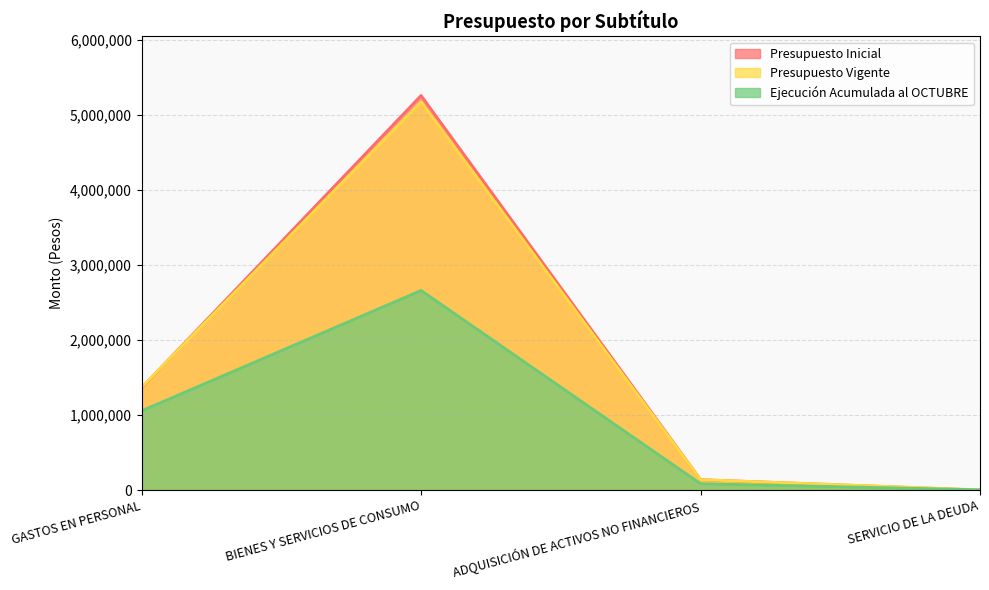

In Presupuesto Inicial, how many points are higher than both neighbors (excluding endpoints)?

1